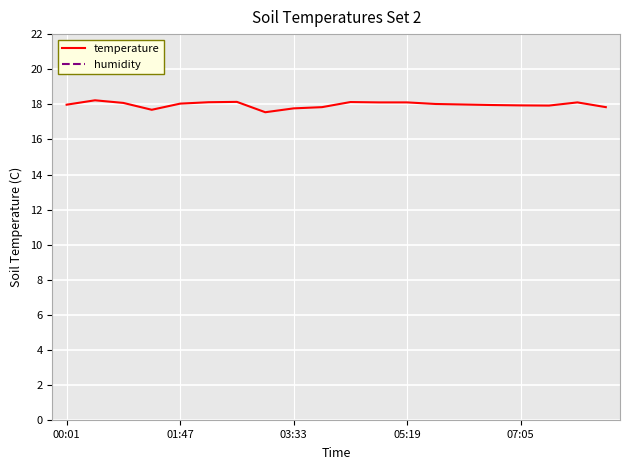

What is the maximum value for temperature?

18.2